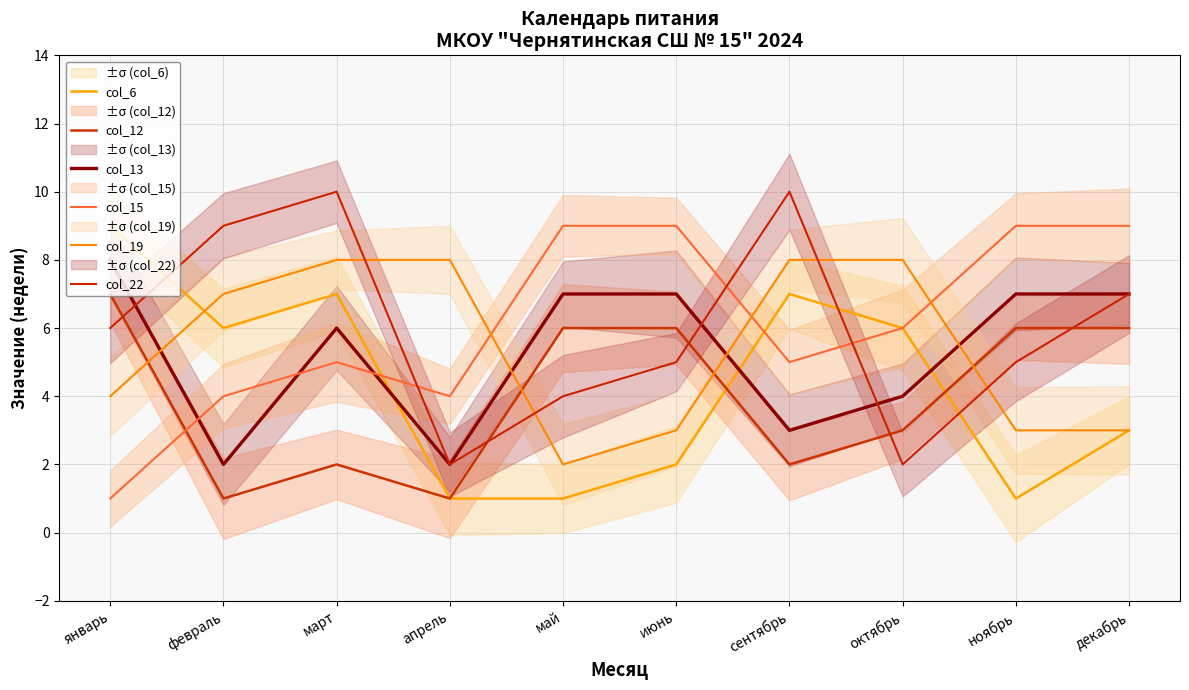

Where is the first local maximum for col_6?

март